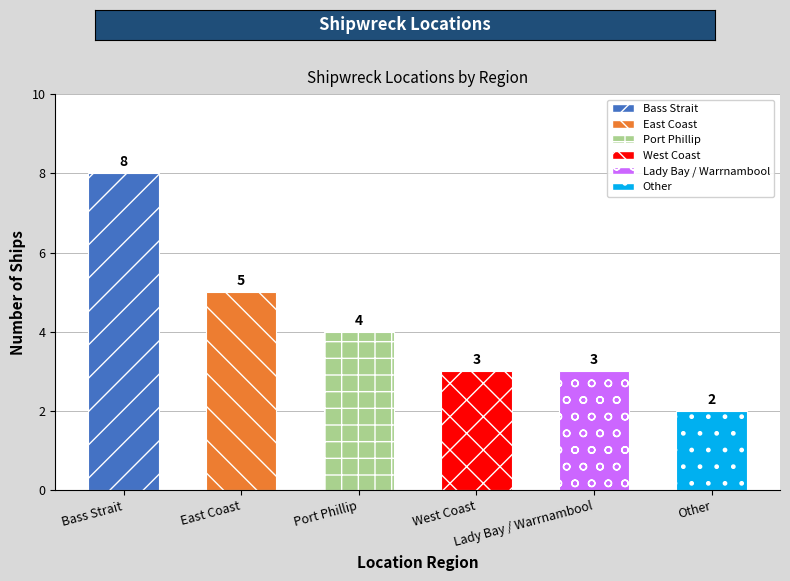

What is the greatest value displayed?

8